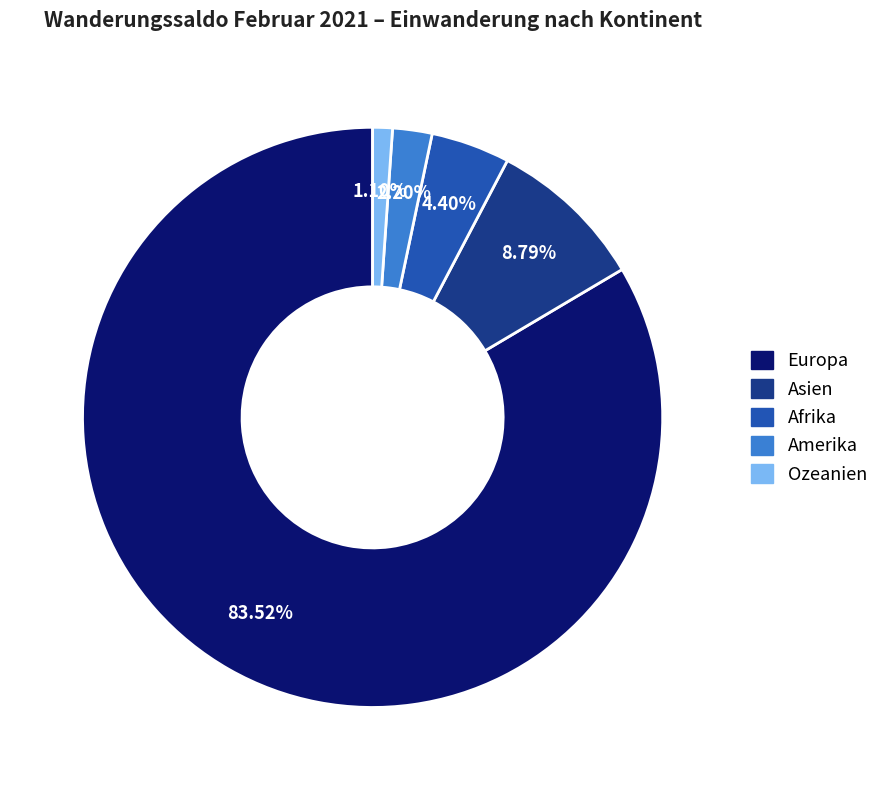

Is it true that Ozeanien is 15% of the pie?

False